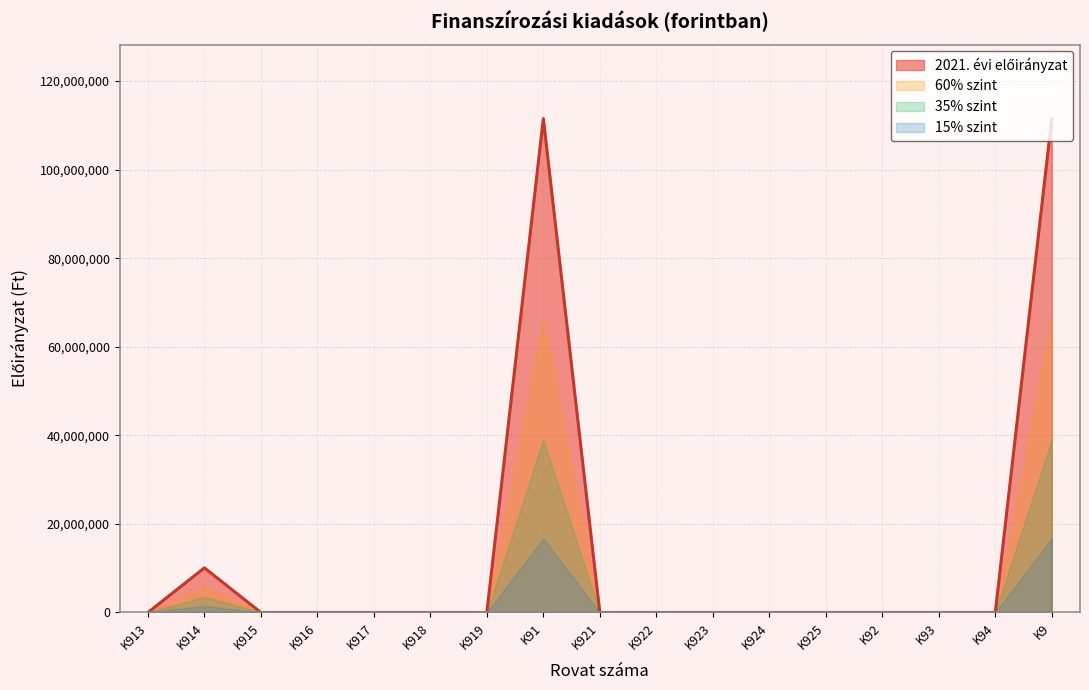

Does the chart have visible grid lines?

Yes